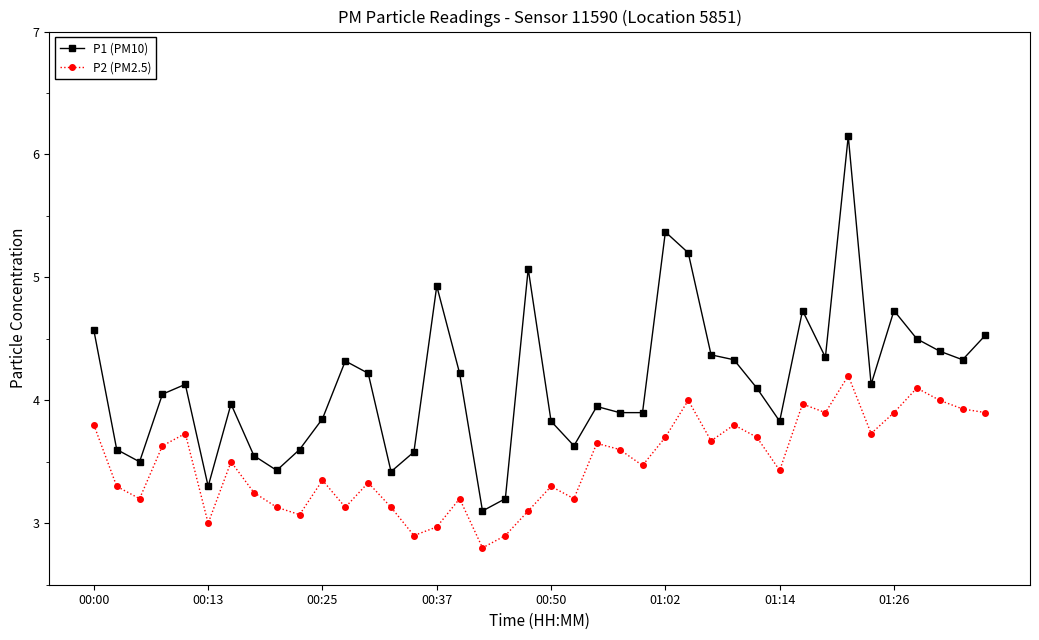

Which series has the widest spread of values?

P1 (PM10)